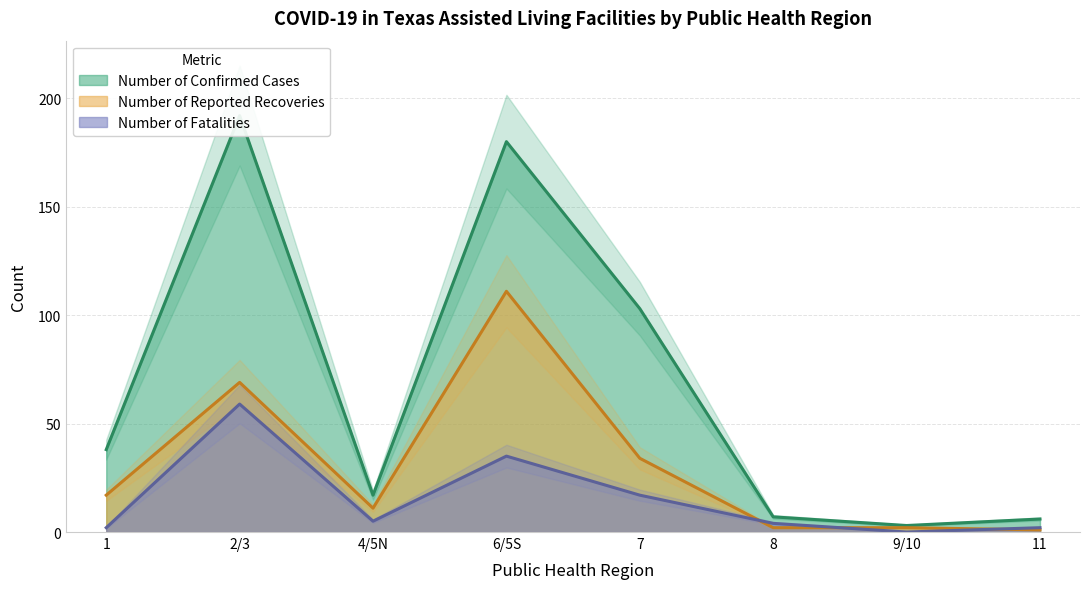

Is it true that Number of Confirmed Cases equals 256 at 2/3?

False